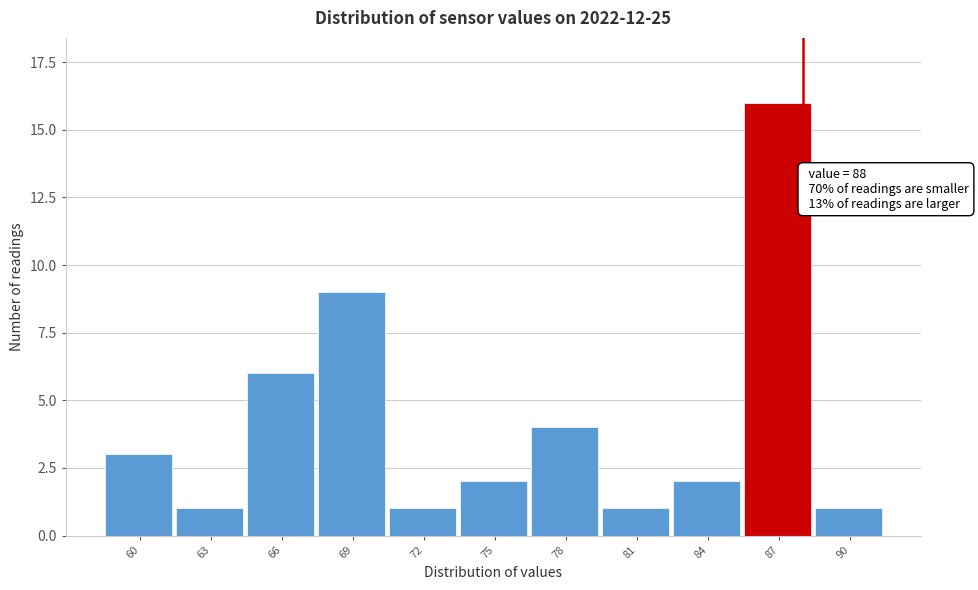

Reading left to right, what are all the values shown in this chart?

3	1	6	9	1	2	4	1	2	16	1